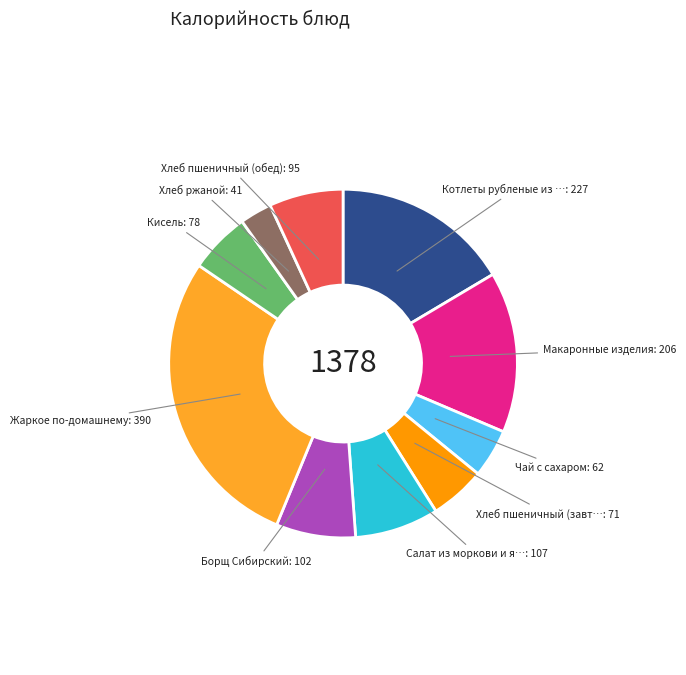

Is there a majority slice in this chart?

No